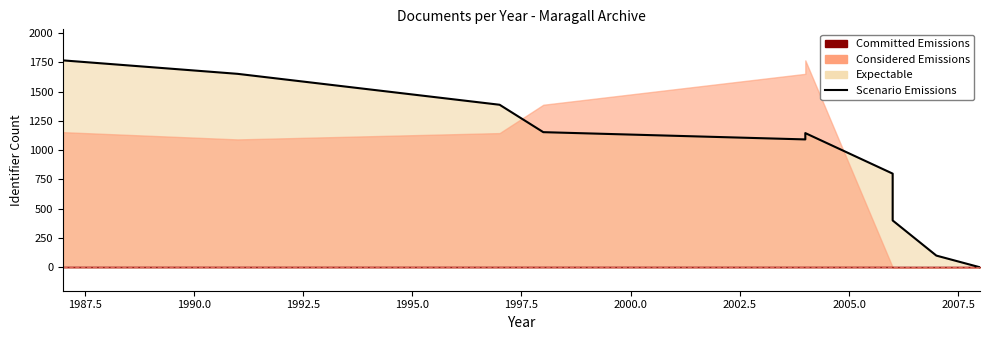

How many points are lower than both their immediate neighbors (excluding endpoints)?

1